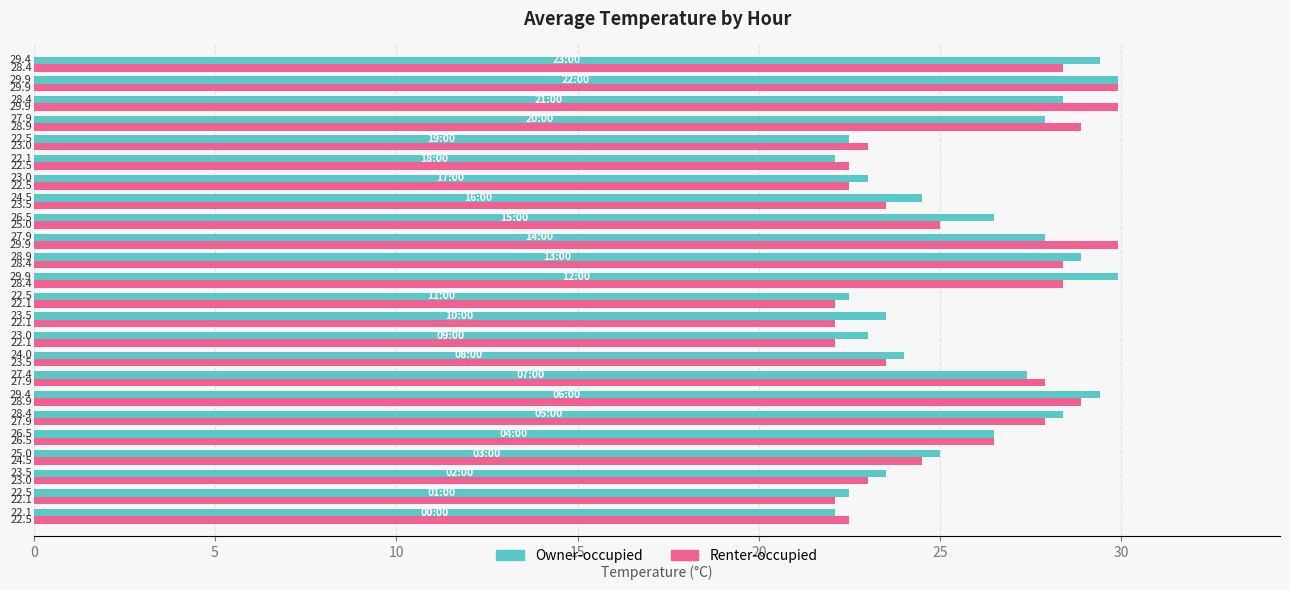

What is the sum of all Owner-occupied values?

618.7